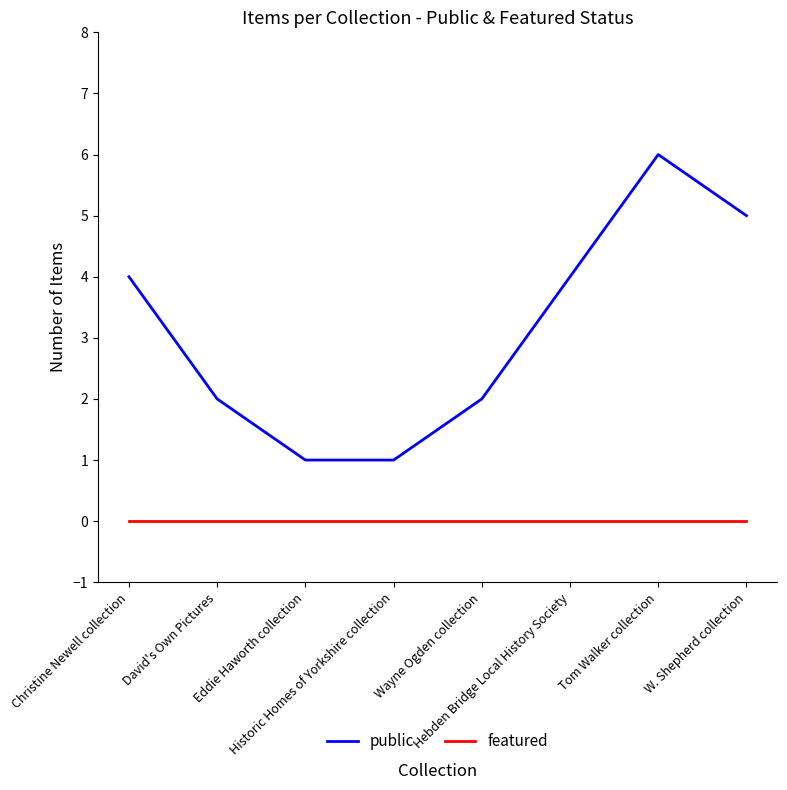

Which series has the largest total across all categories?

public